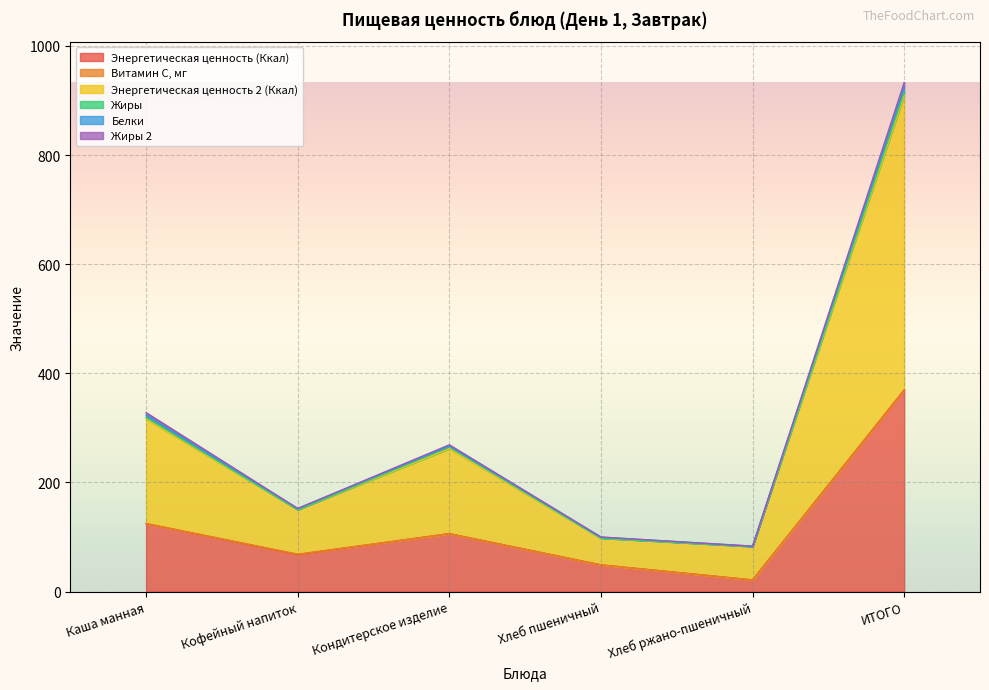

How many interior local valleys does the Энергетическая ценность (Ккал) series have?

2